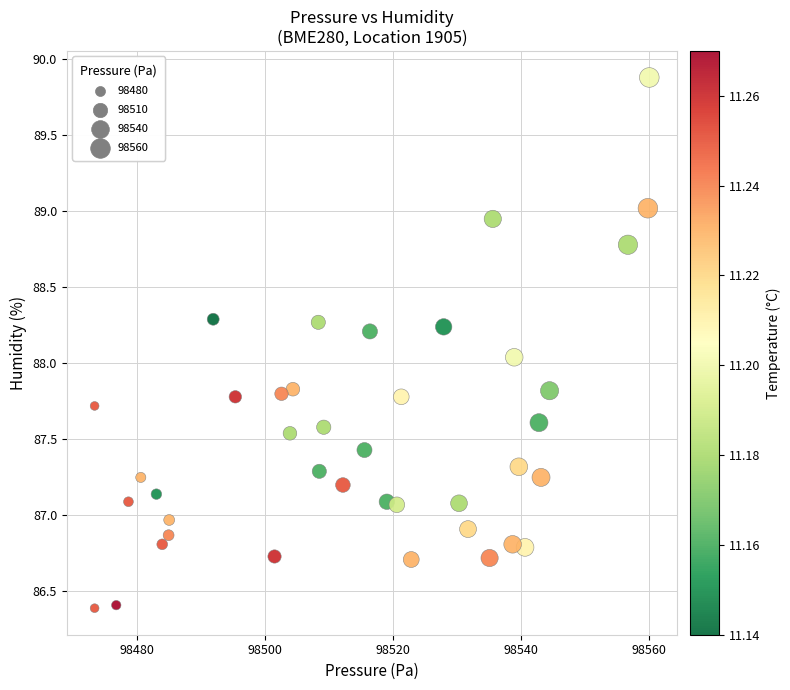

What is the range of Y values (max minus min)?

3.5